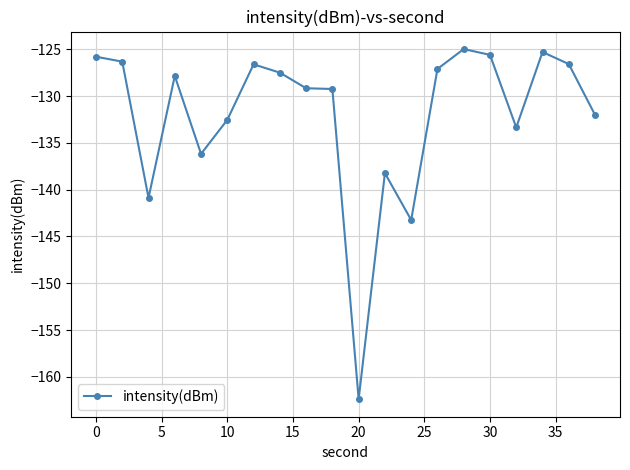

True or false: there are more than 2 points higher than both neighbors.

True